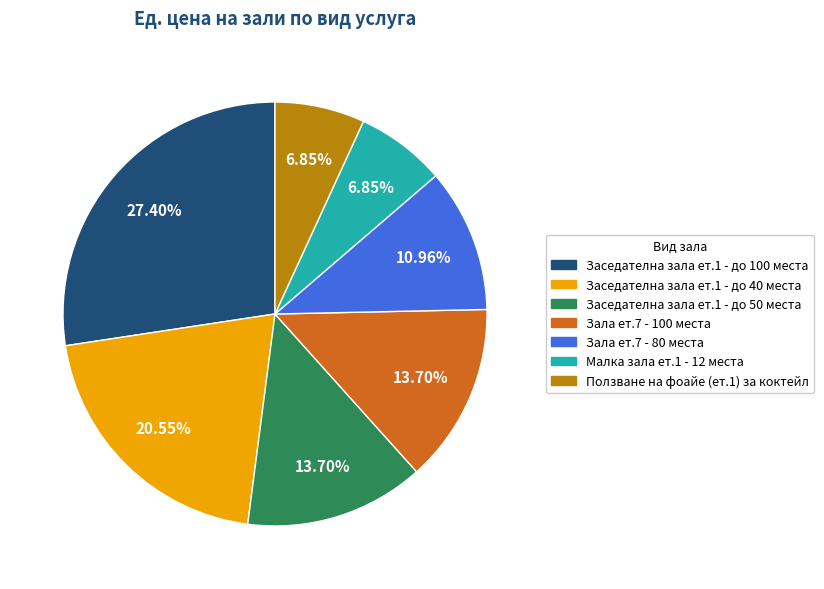

Count the number of slices in the pie.

7